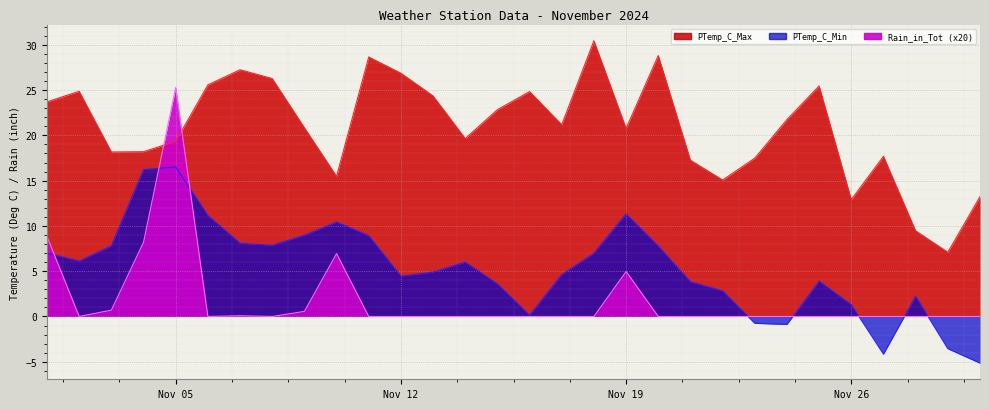

Which has a higher value, 2024-11-29 or 2024-11-24?

2024-11-24